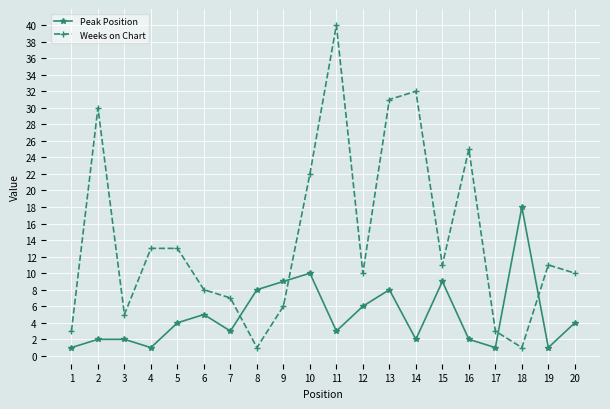

What is the minimum value for Weeks on Chart?

1